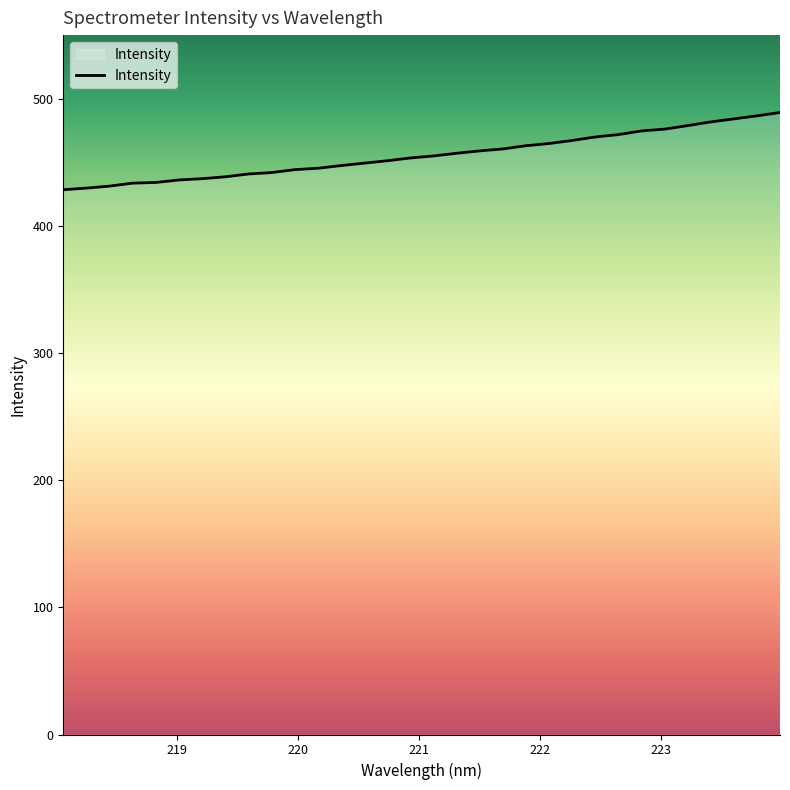

What is the difference between the maximum and minimum values?

60.7